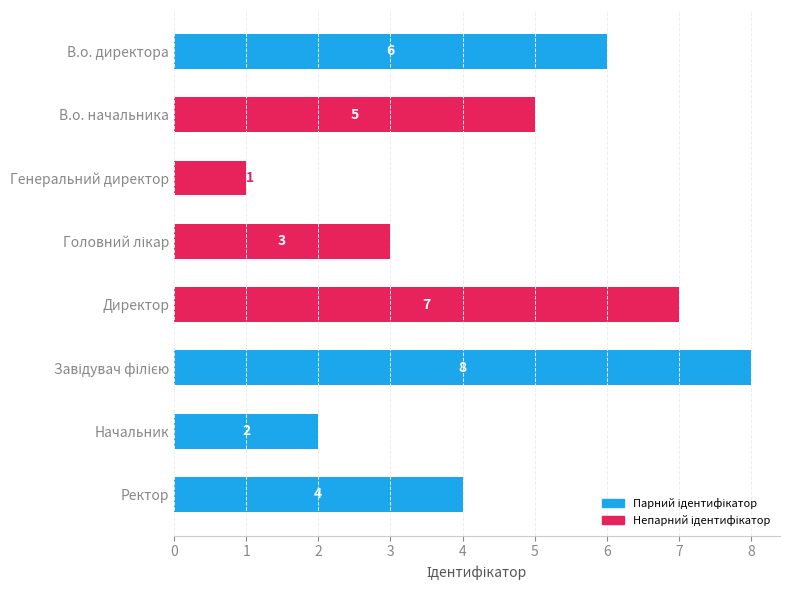

Are the bars grouped side by side (vs. stacked)?

No